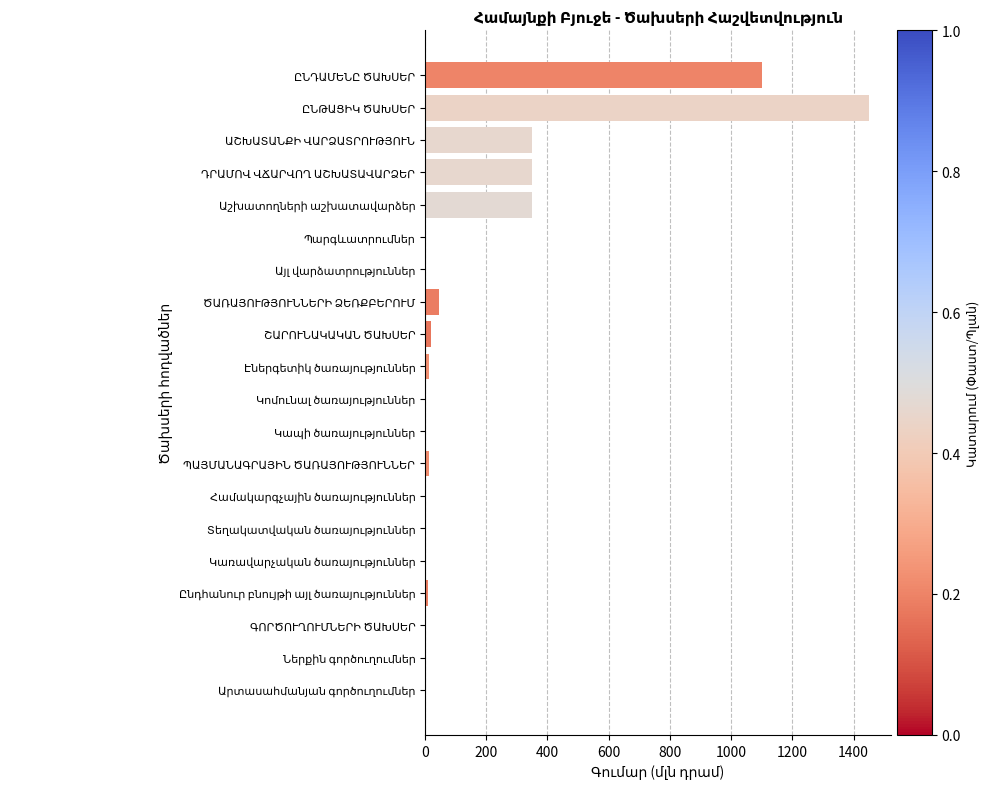

How many values exceed 8?

10